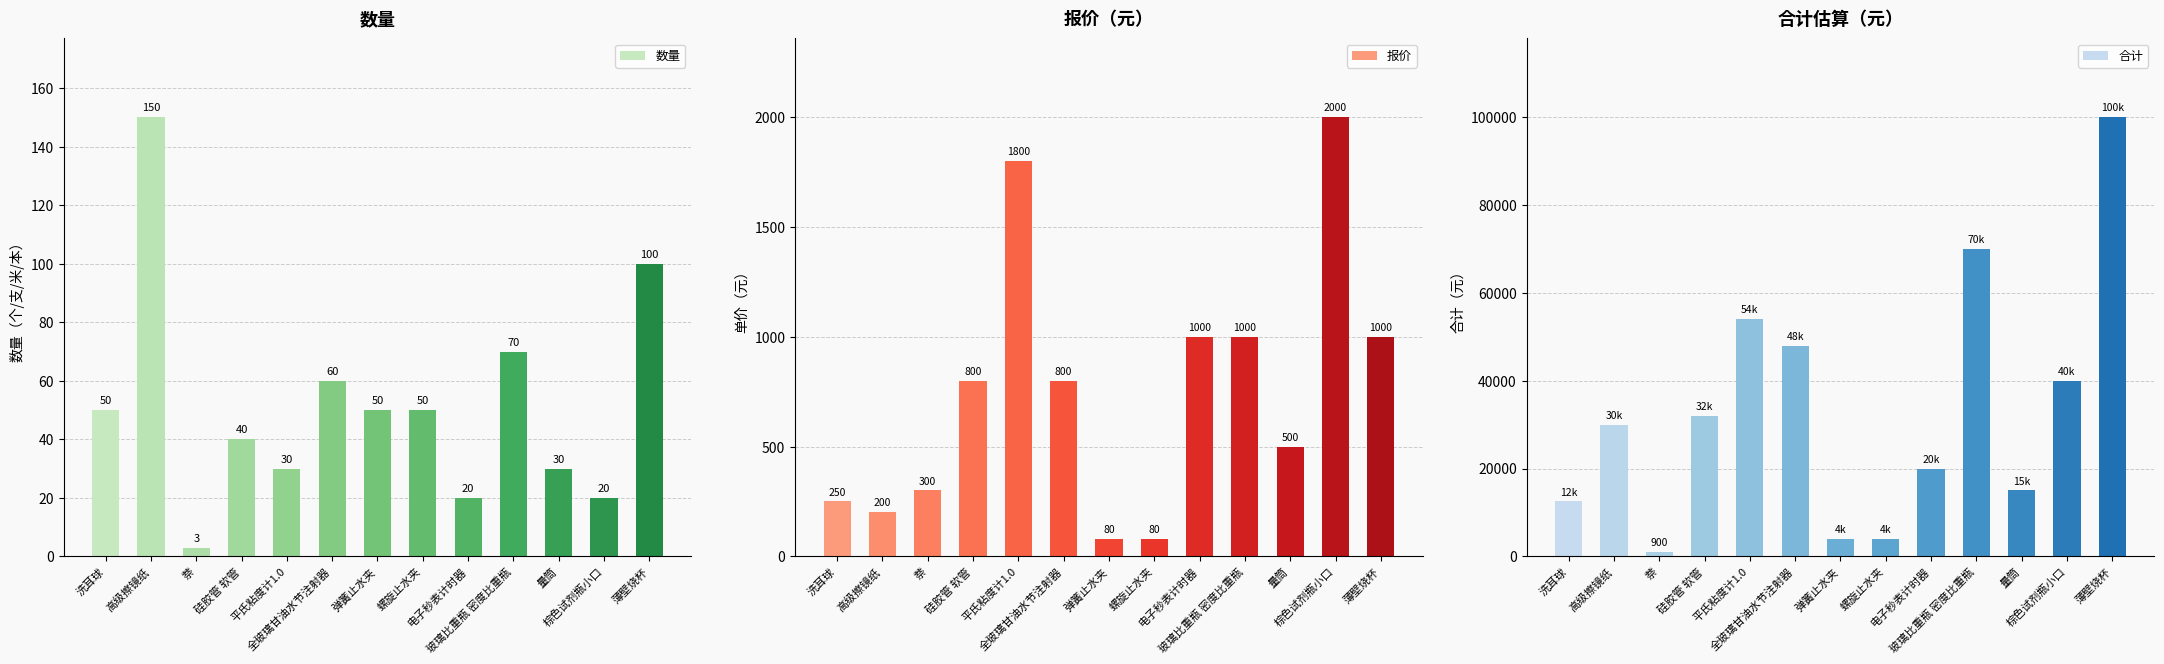

What is the sum of all 合计 values?

430400